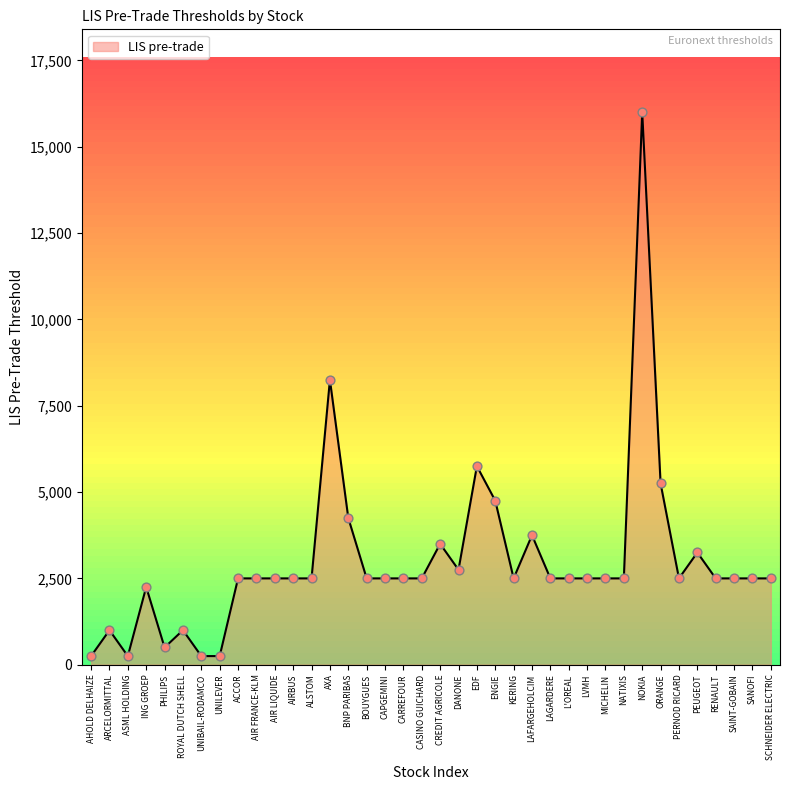

What is the change in value from ING GROEP to BOUYGUES?

+250